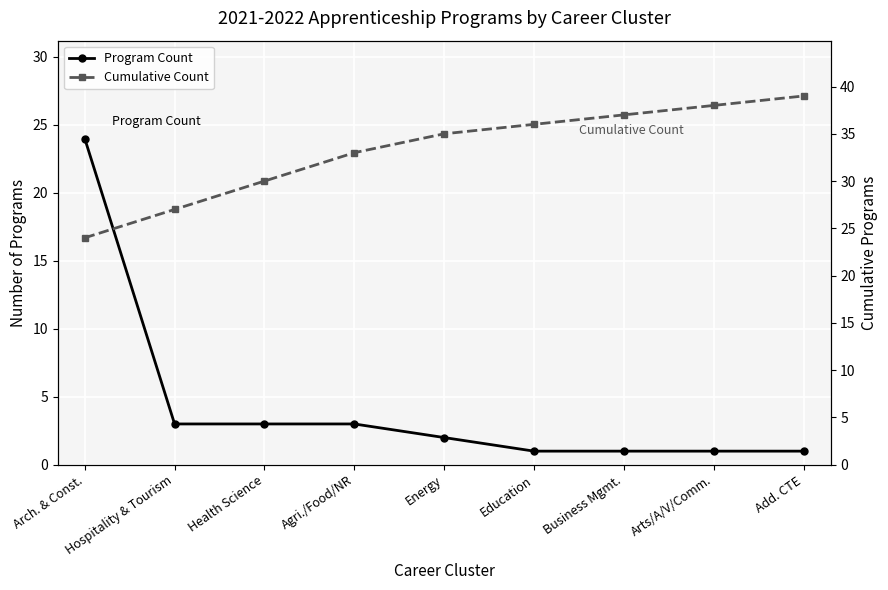

True or false: Cumulative Count and Program Count intersect in this chart.

False